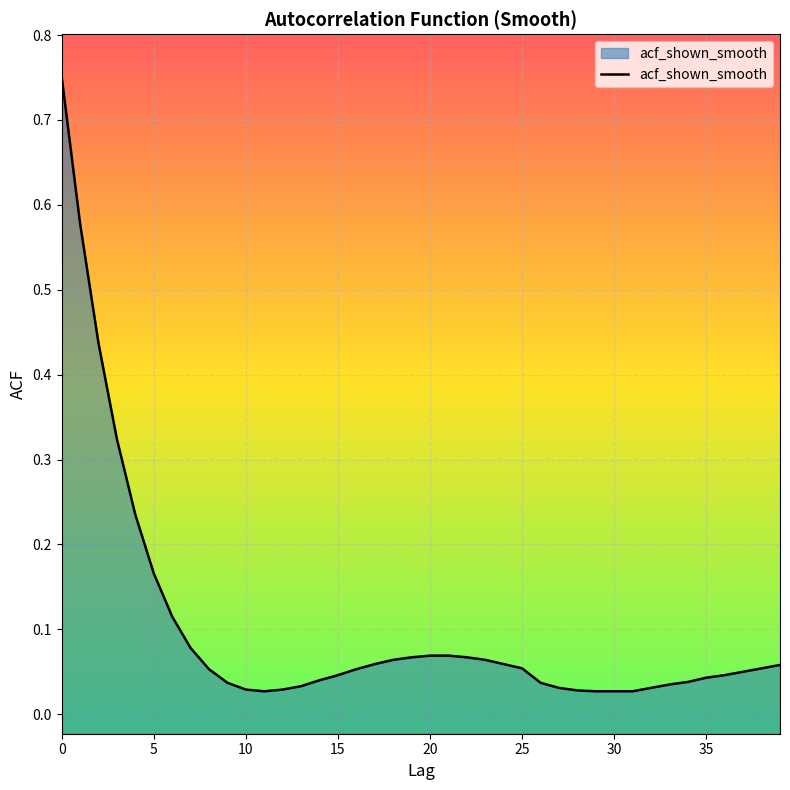

What is the maximum value shown in the chart?

0.8